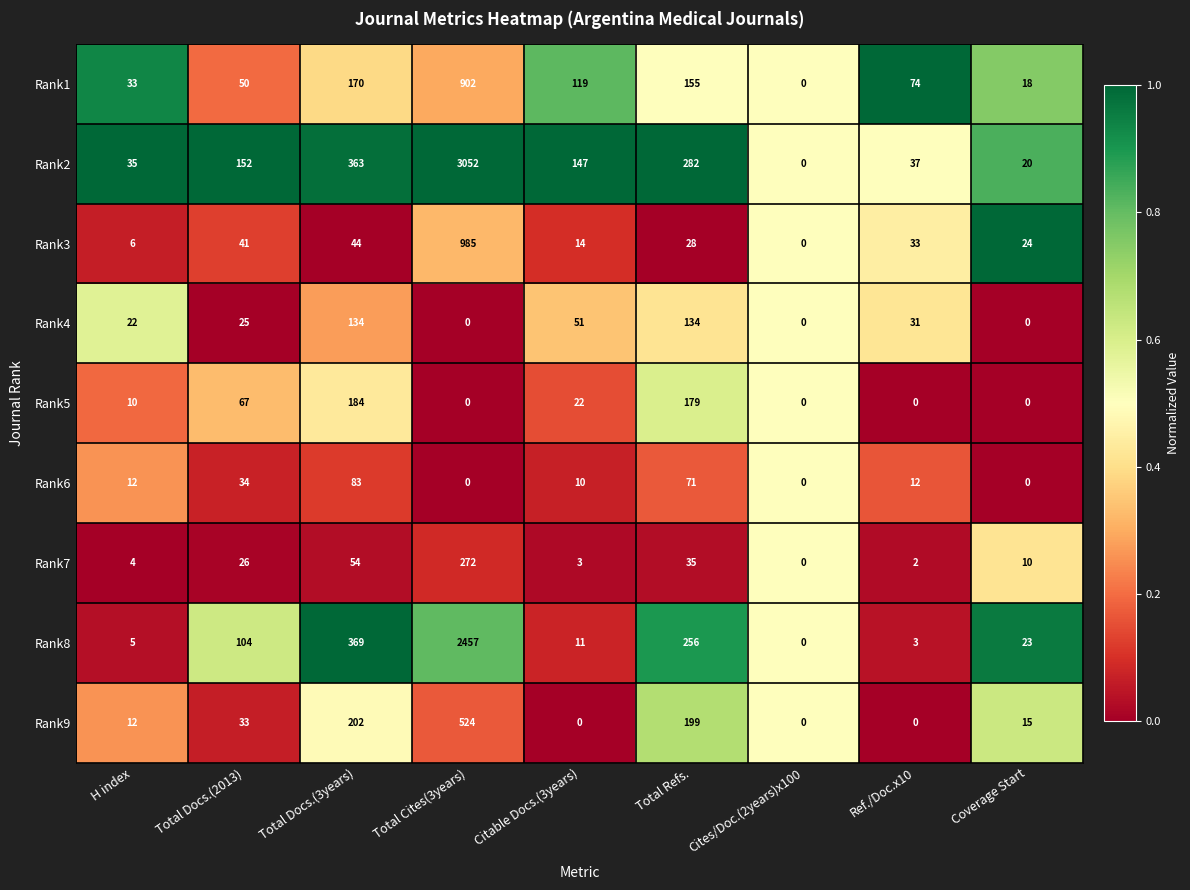

What is the total value across all series at Total Refs.?

1339